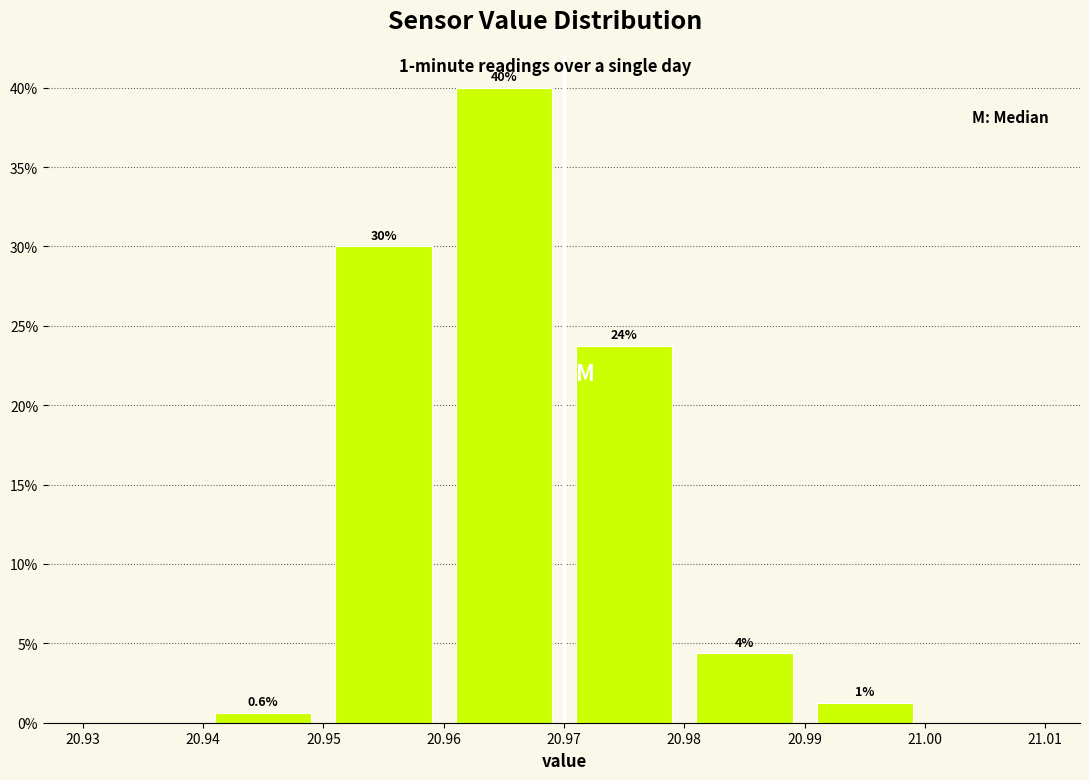

Over which range of the x-axis is the bar tallest?

20.96 to 20.97